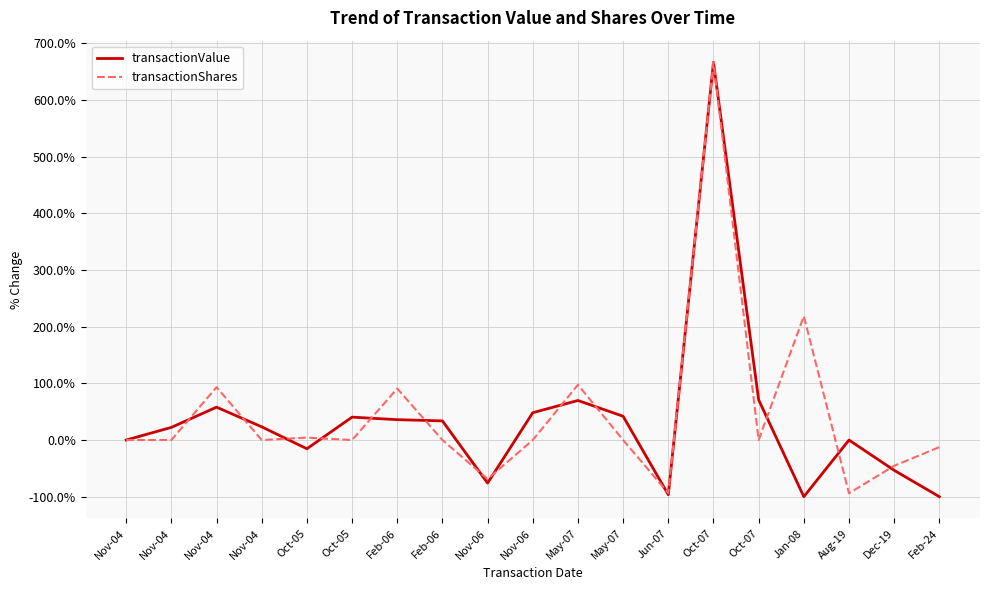

True or false: transactionValue and transactionShares intersect in this chart.

True